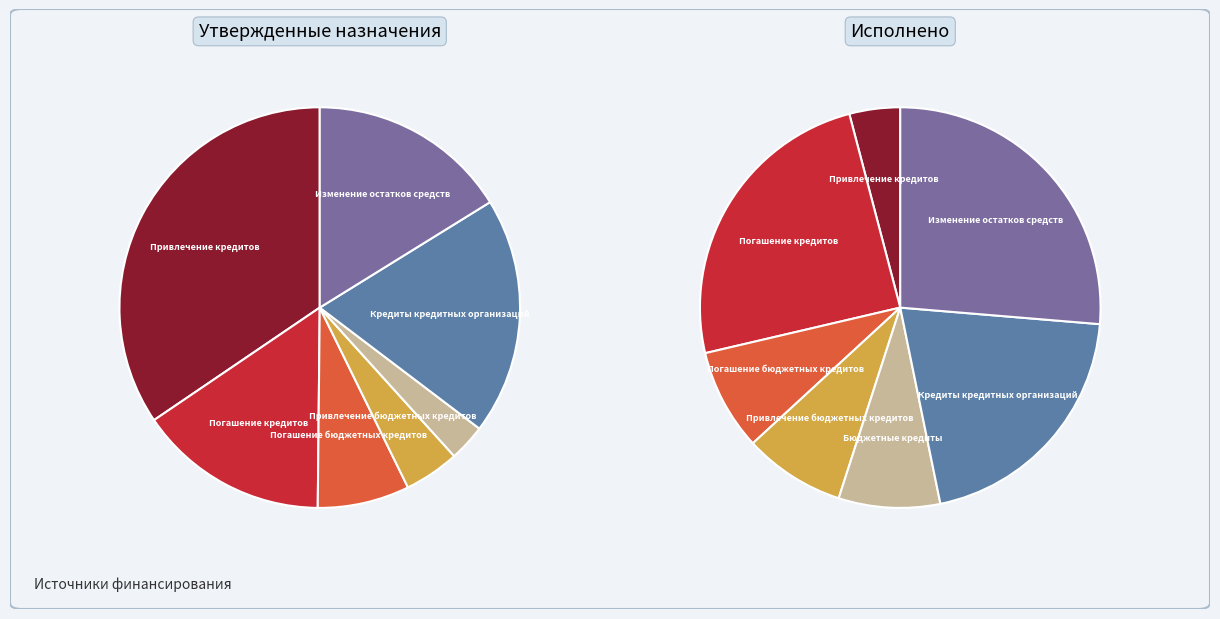

What is the spread (max minus min) of values at Привлечение кредитов?

145000000.0